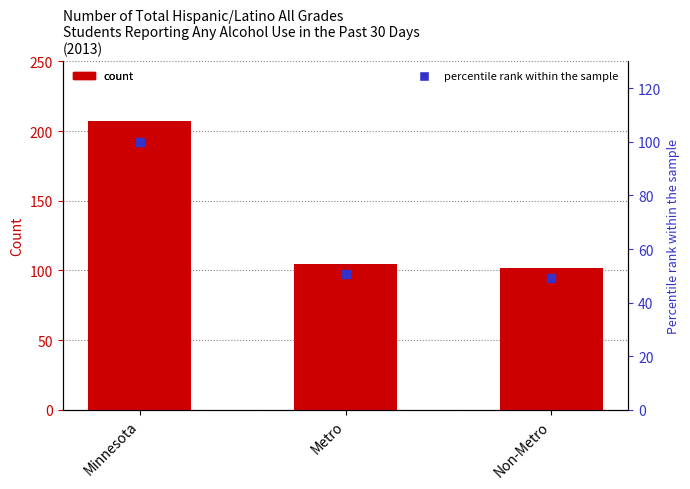

At which category is the sum across all series the highest?

Minnesota